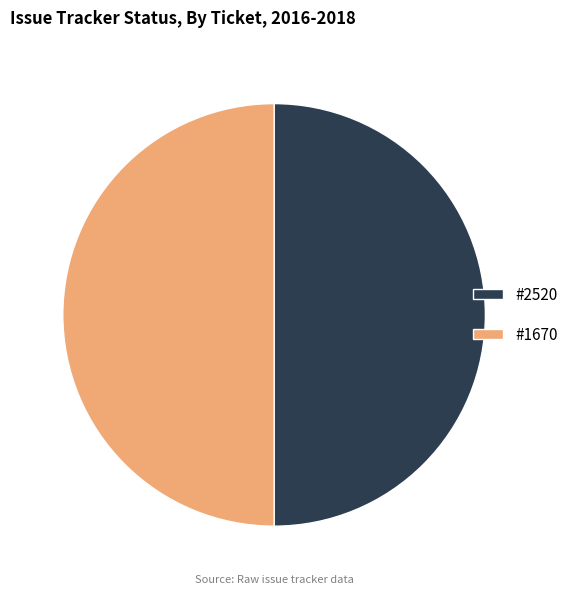

What is the ratio of the value at #1670 to the value at #2520?

1.0